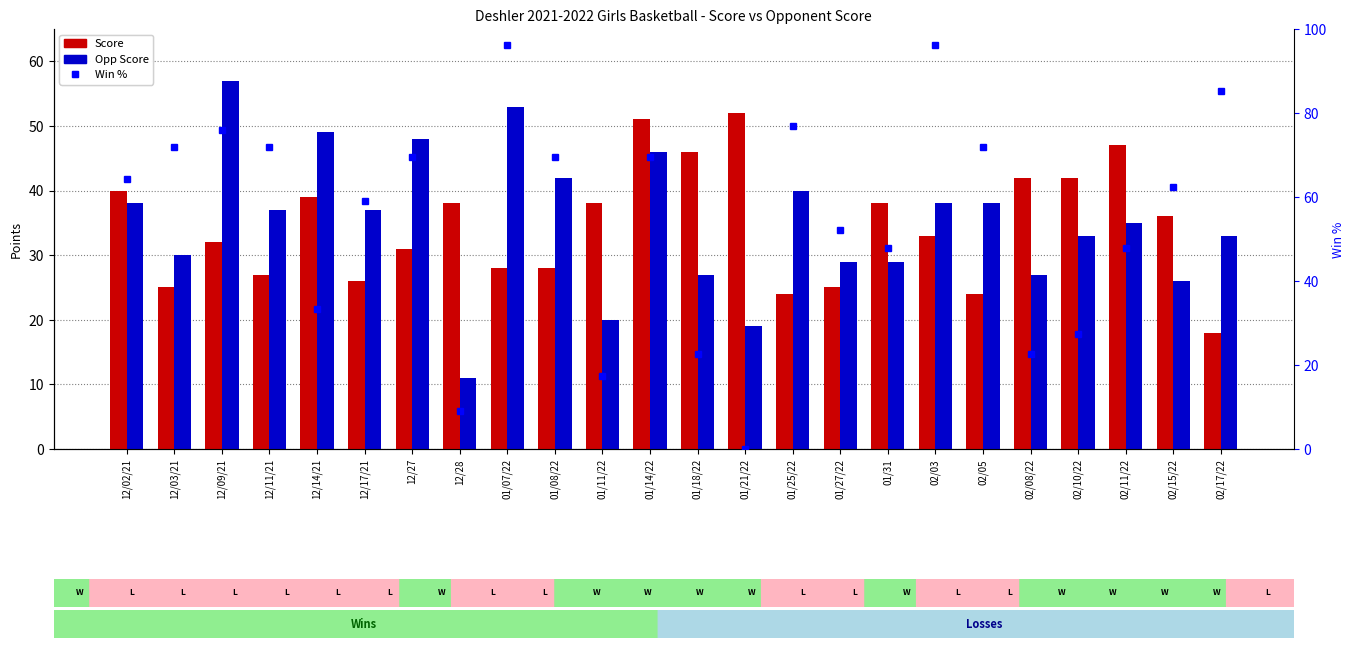

Is the value of Win % at 12/28 greater than the value of Opp Score at 12/02/21?

No